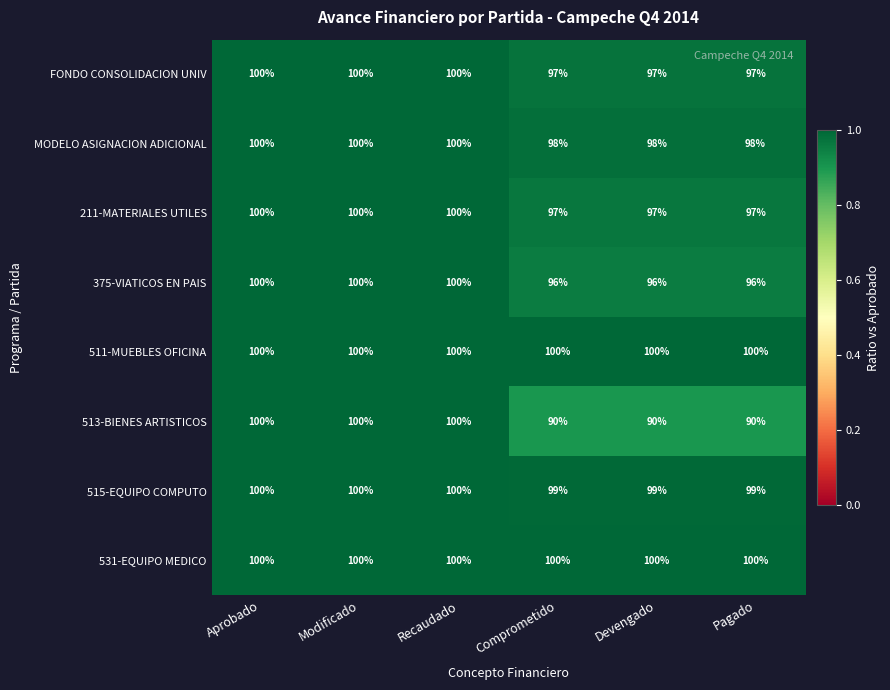

True or false: 515-EQUIPO COMPUTO has a value of 33 at Comprometido.

False